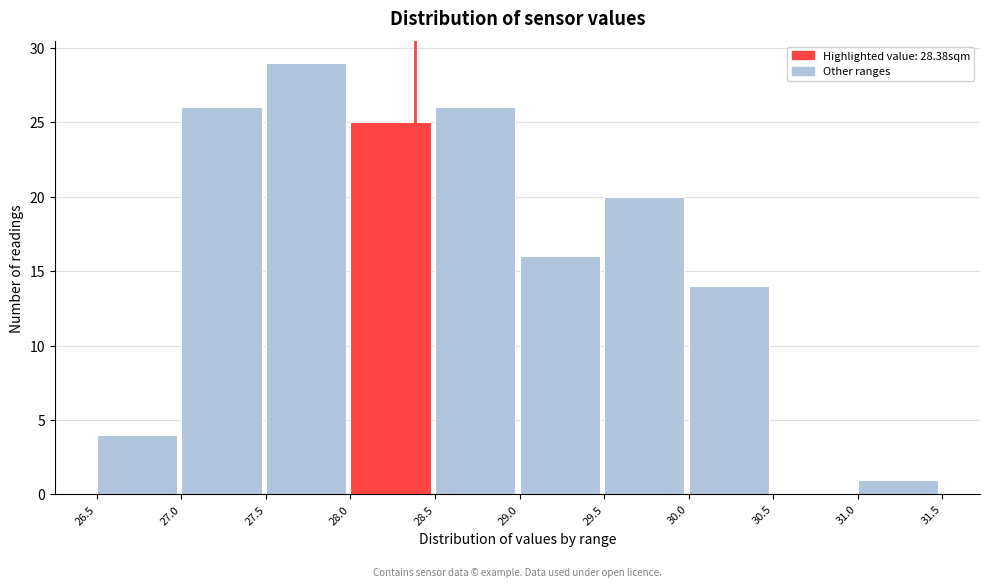

Reading left to right, transcribe this chart: for each bar, give the range it covers on the x-axis and its height. The values are not printed on the chart, so give them approximately, as read against the axis.

26.5 to 27.0: 4
27.0 to 27.5: 26
27.5 to 28.0: 29
28.0 to 28.5: 25
28.5 to 29.0: 26
29.0 to 29.5: 16
29.5 to 30.0: 20
30.0 to 30.5: 14
30.5 to 31.0: 0
31.0 to 31.5: 1